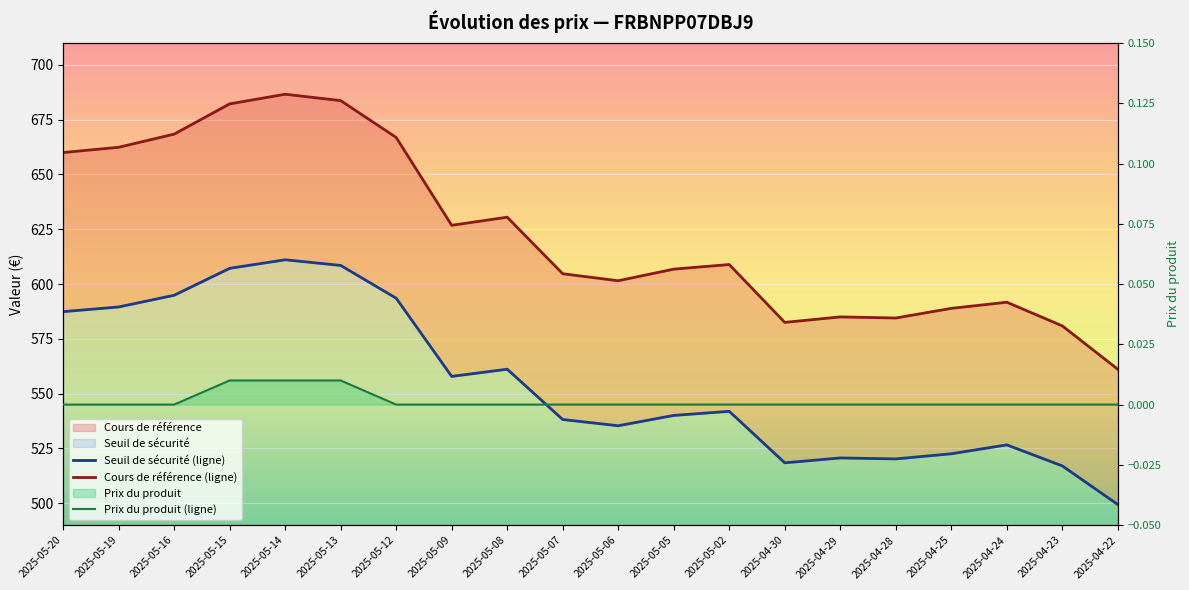

At which category does Cours de référence (ligne) reach its first local peak?

2025-05-14